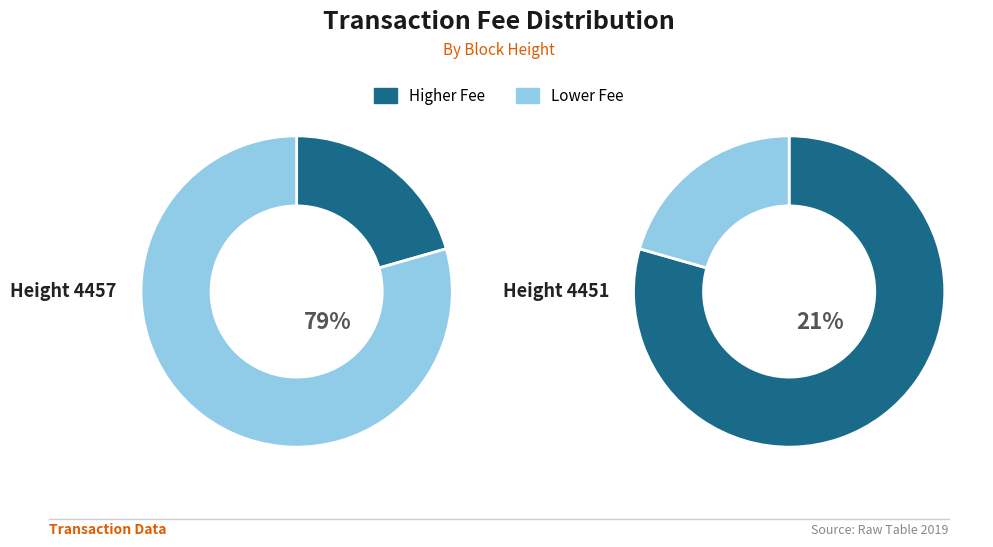

The 4451 slice represents 79% of the pie. True or false?

True